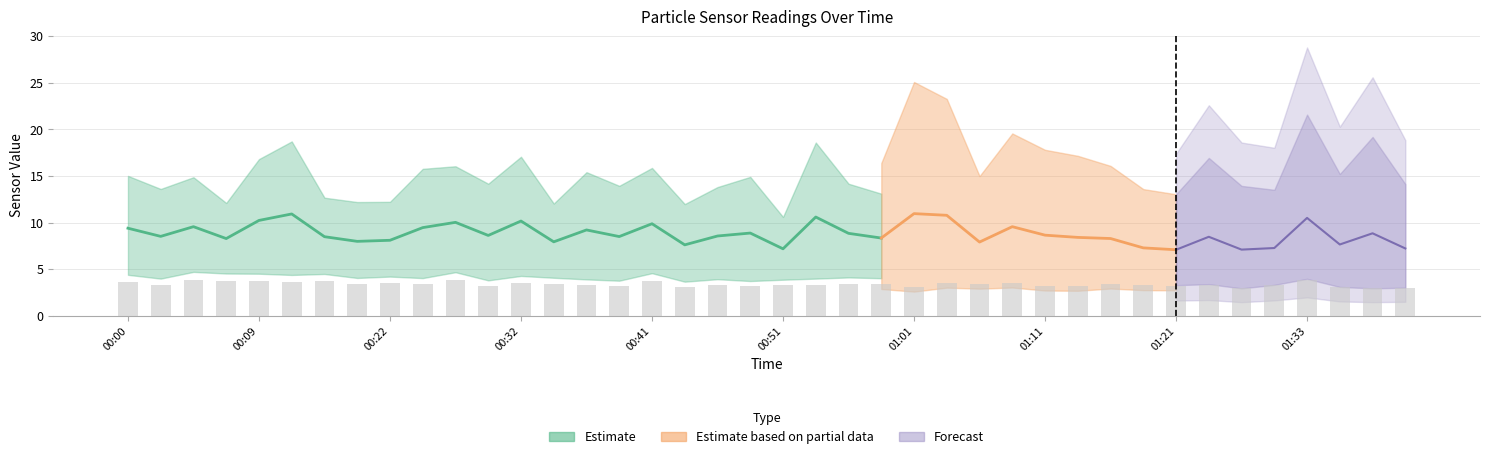

How many bars are there in each group?

3